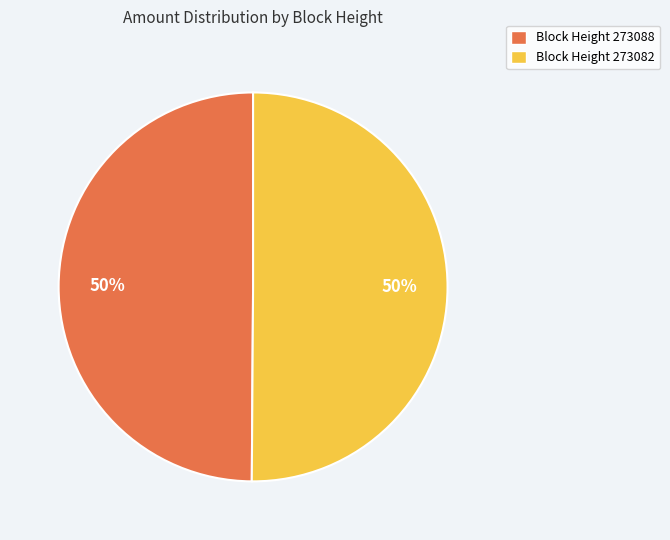

Is it true that Block Height 273082 is 60% of the pie?

False